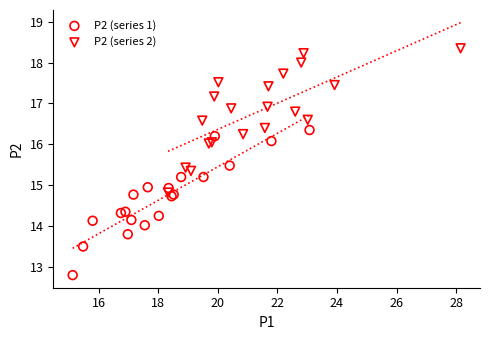

Which series contains the lowest Y value?

P2 (series 1)